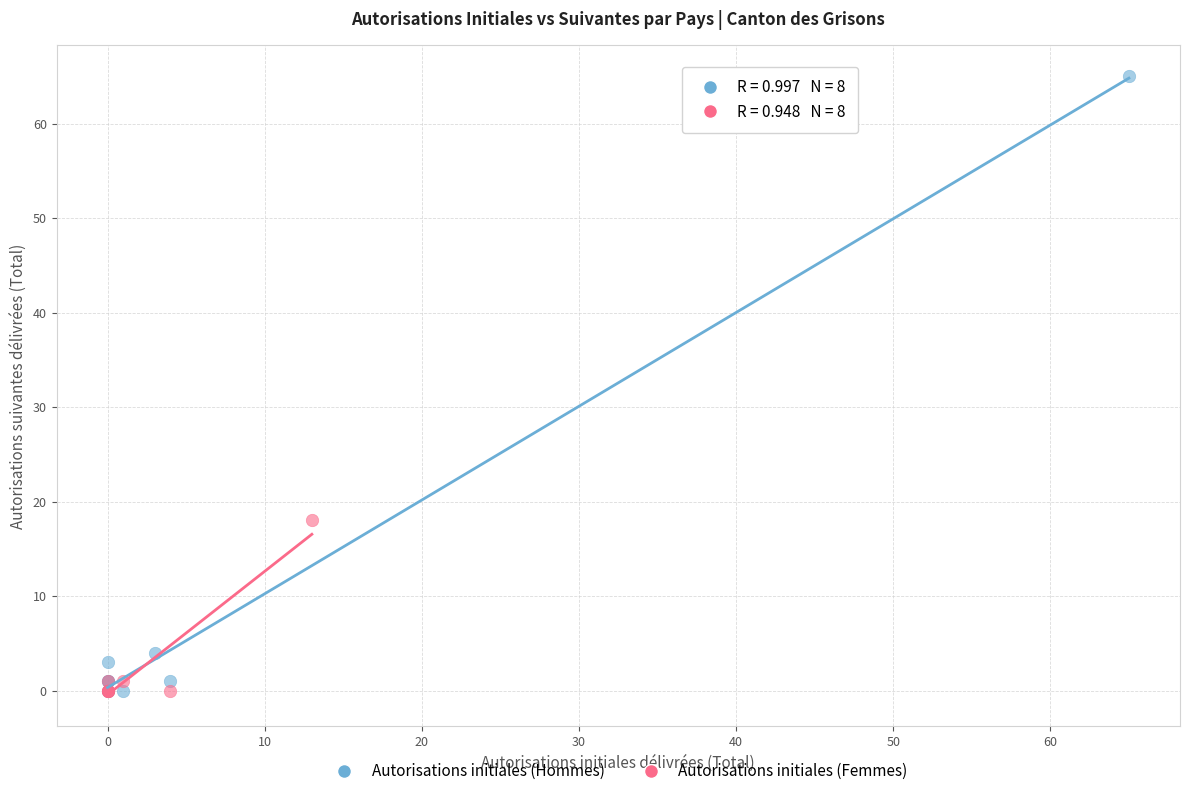

Which series has the largest Y range (max minus min)?

Autorisations initiales (Hommes)